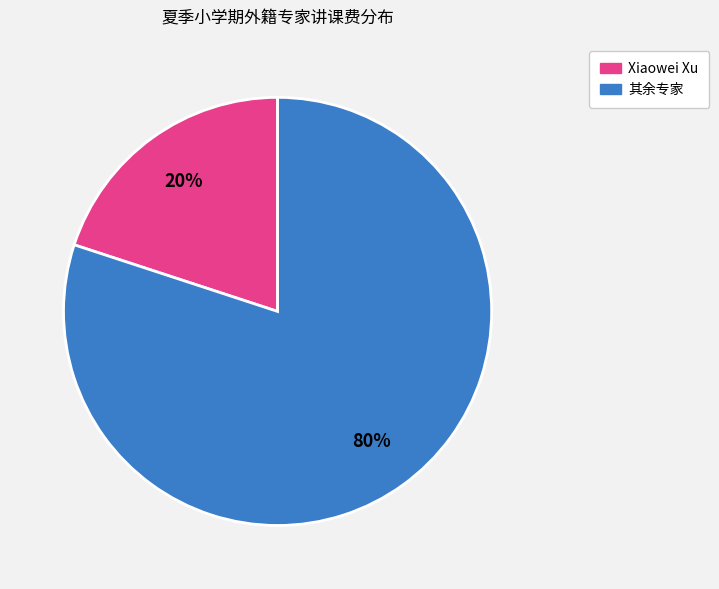

Is there a majority slice in this chart?

Yes